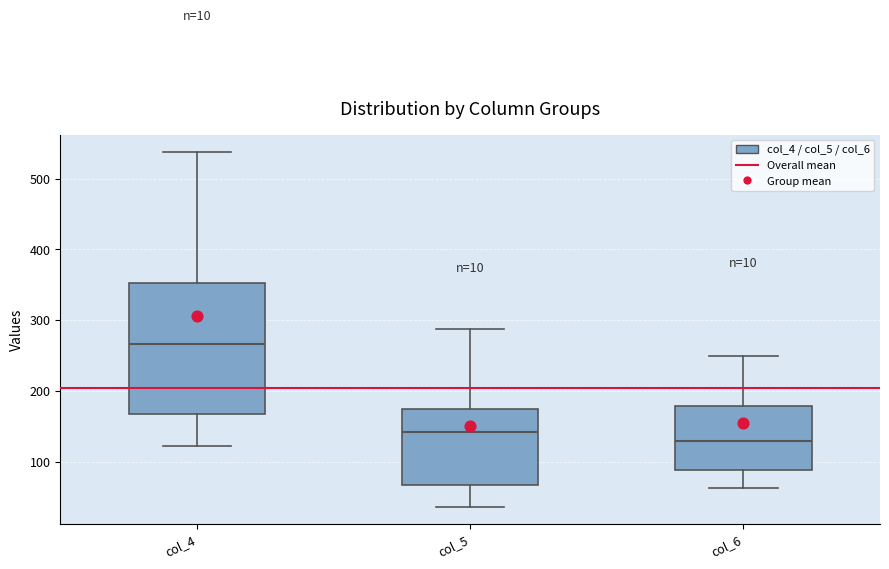

Which box has the lowest median line?

col_6